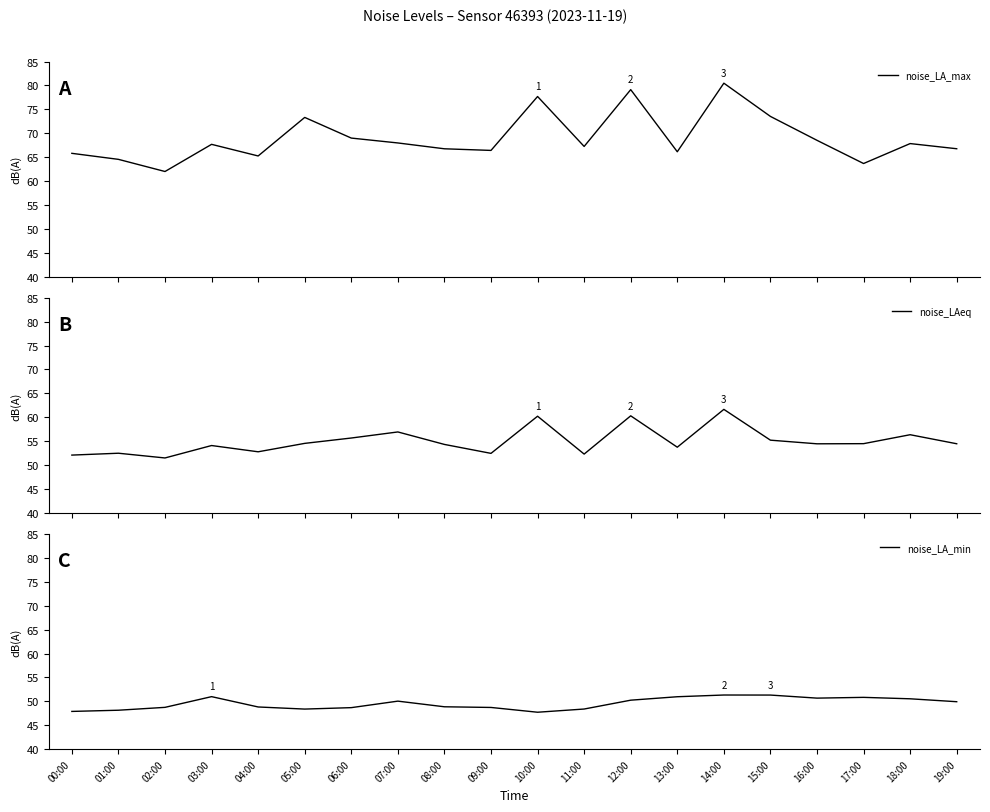

True or false: noise_LA_min and noise_LA_max cross at least once.

False